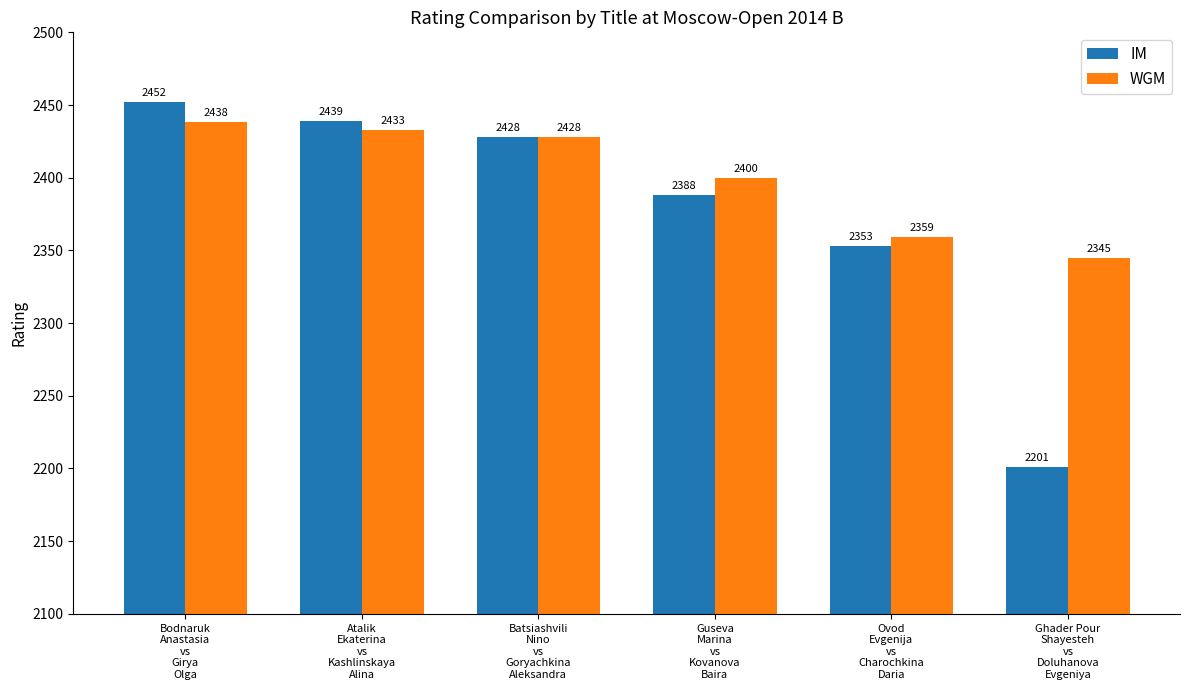

Reading left to right, what are all the values shown in this chart?

IM: 2452	2439	2428	2388	2353	2201
WGM: 2438	2433	2428	2400	2359	2345